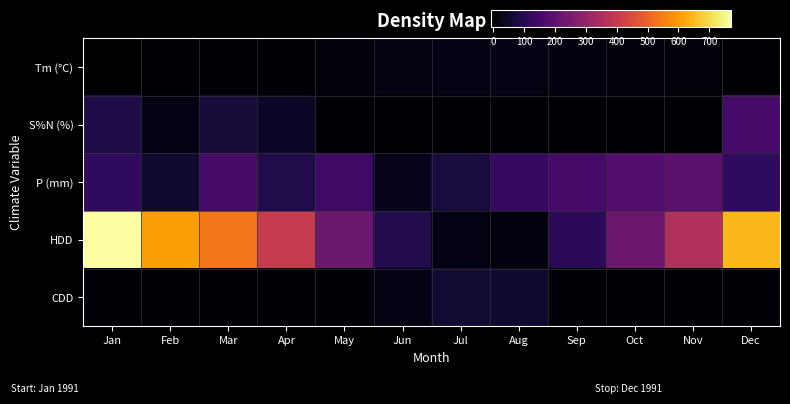

Which series has the largest total across all categories?

HDD